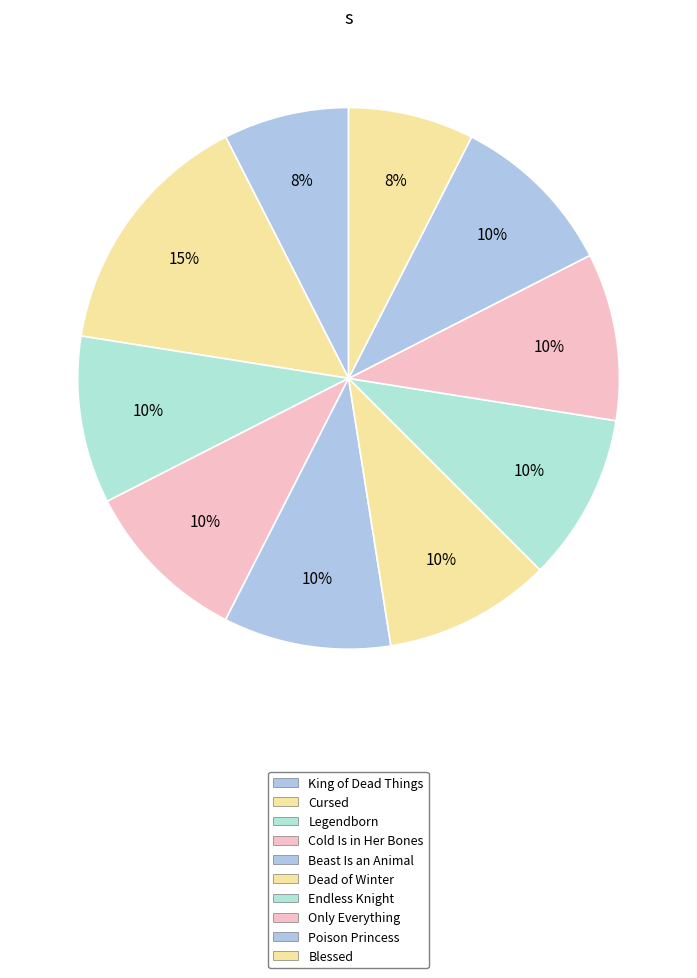

Which slice is the largest?

Cursed